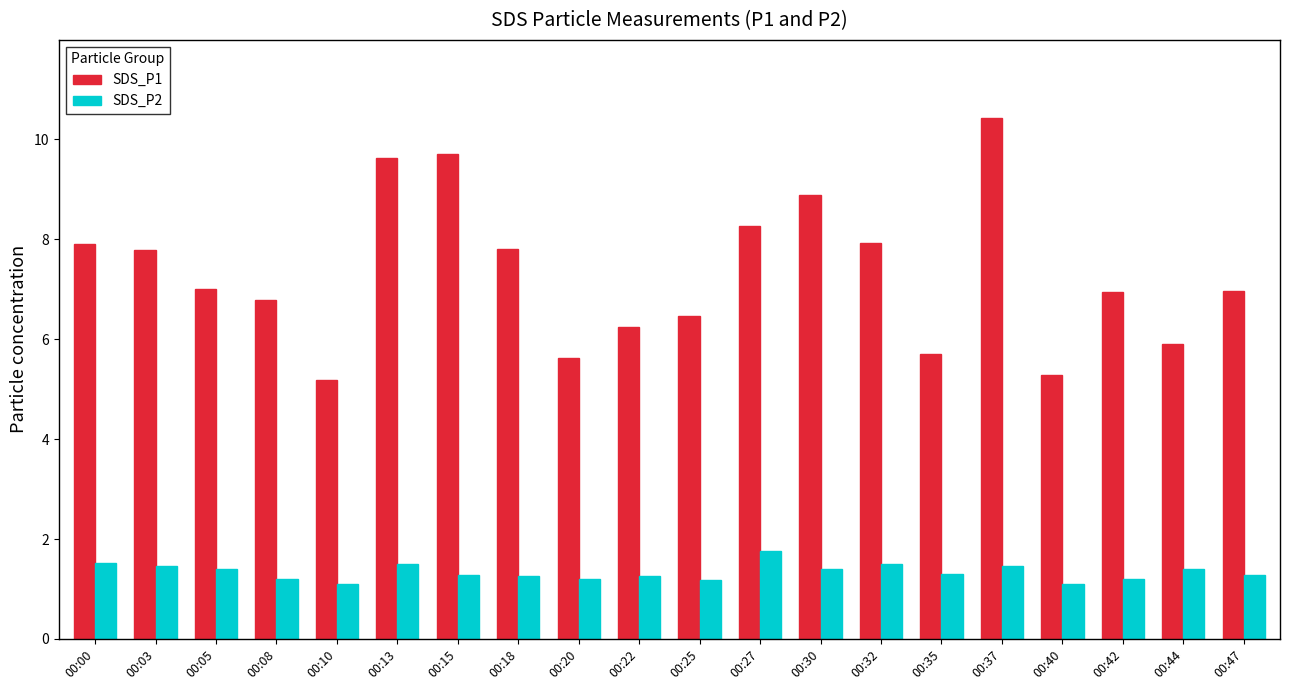

What is the sum of all SDS_P2 values?

26.7